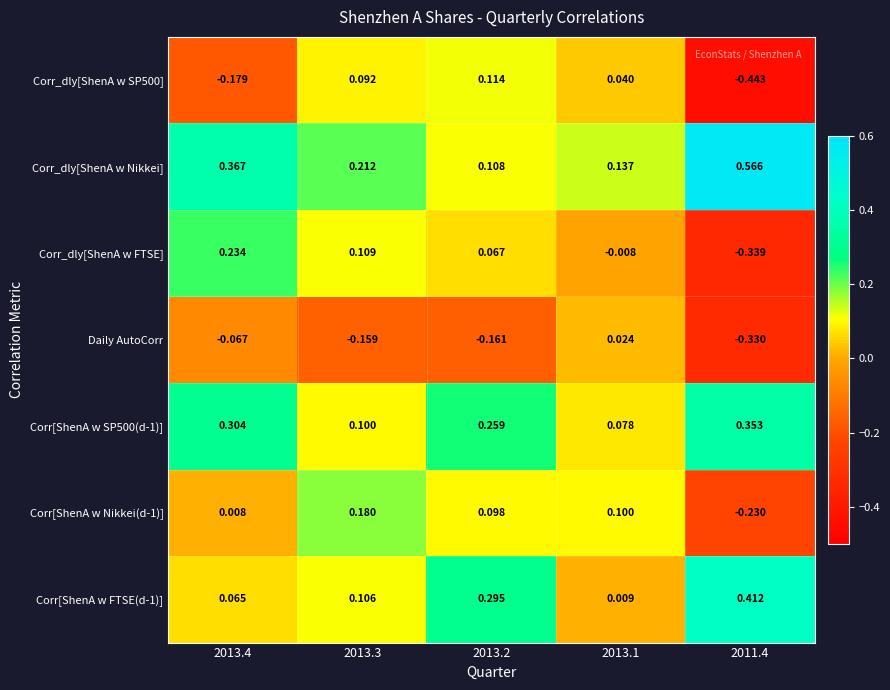

Is the value of Corr_dly[ShenA w Nikkei] at 2013.3 greater than the value of Corr[ShenA w SP500(d-1)] at 2011.4?

No